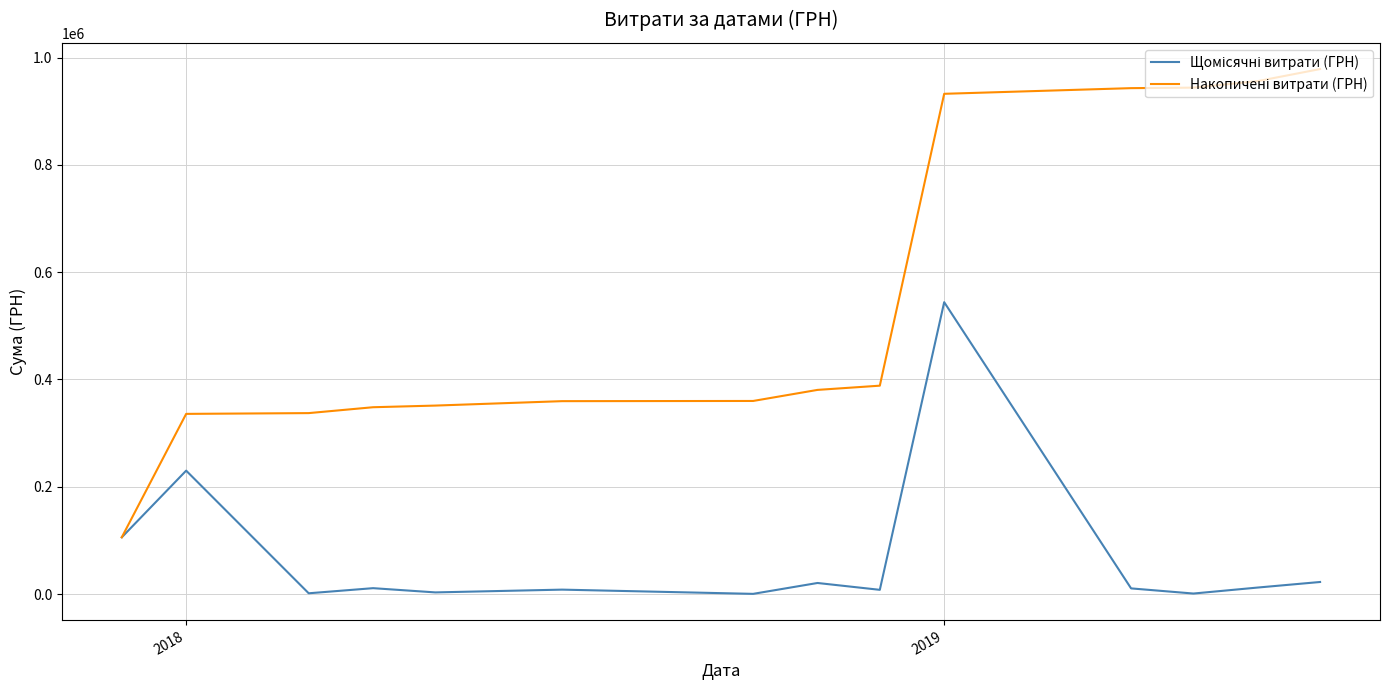

What is the greatest value displayed?

978479.0